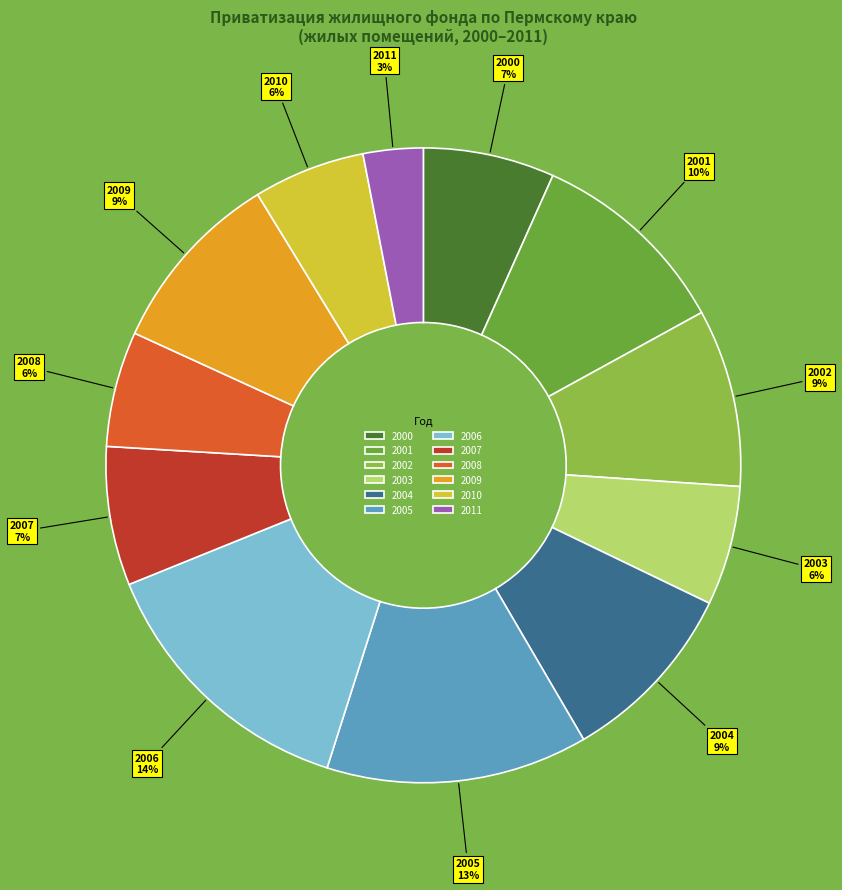

What is the smallest slice in the pie chart?

2011